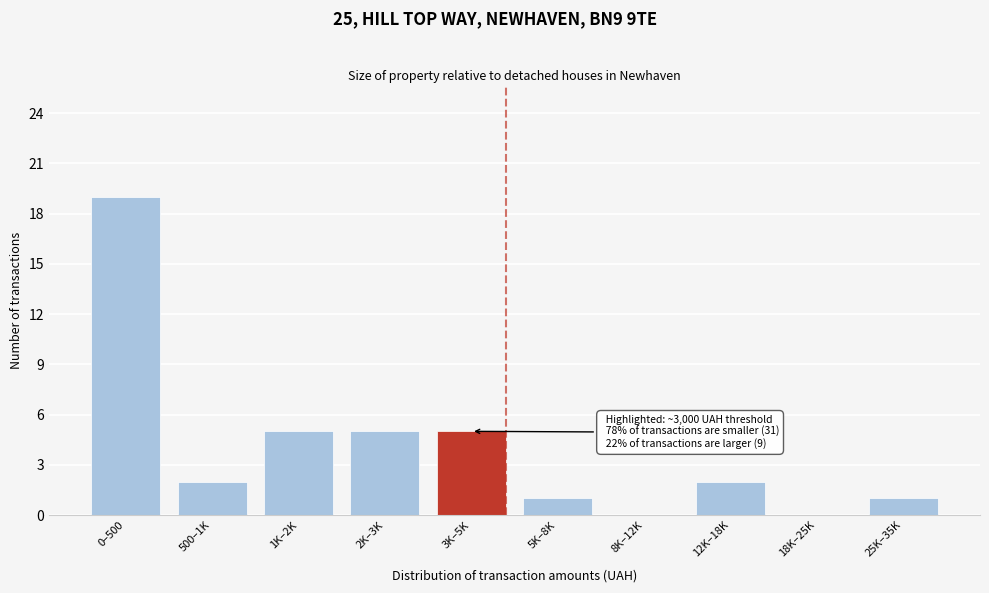

Reading left to right, list all the values displayed in this chart.

0–500=19	500–1K=2	1K–2K=5	2K–3K=5	3K–5K=5	5K–8K=1	8K–12K=0	12K–18K=2	18K–25K=0	25K–35K=1